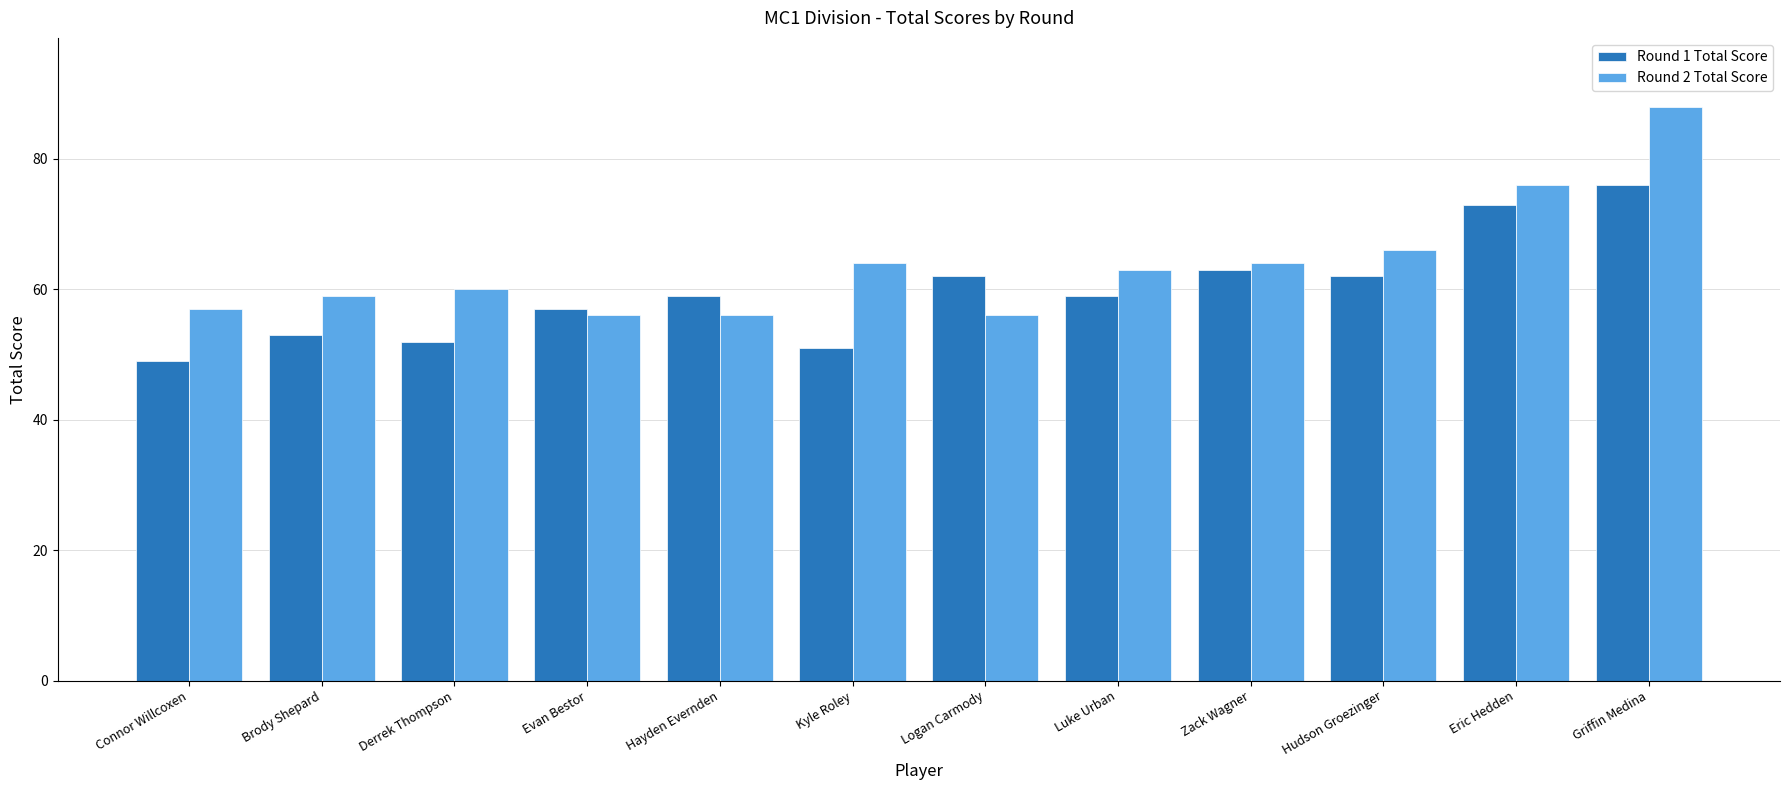

What is the label of the 7th bar from the left?

Logan Carmody